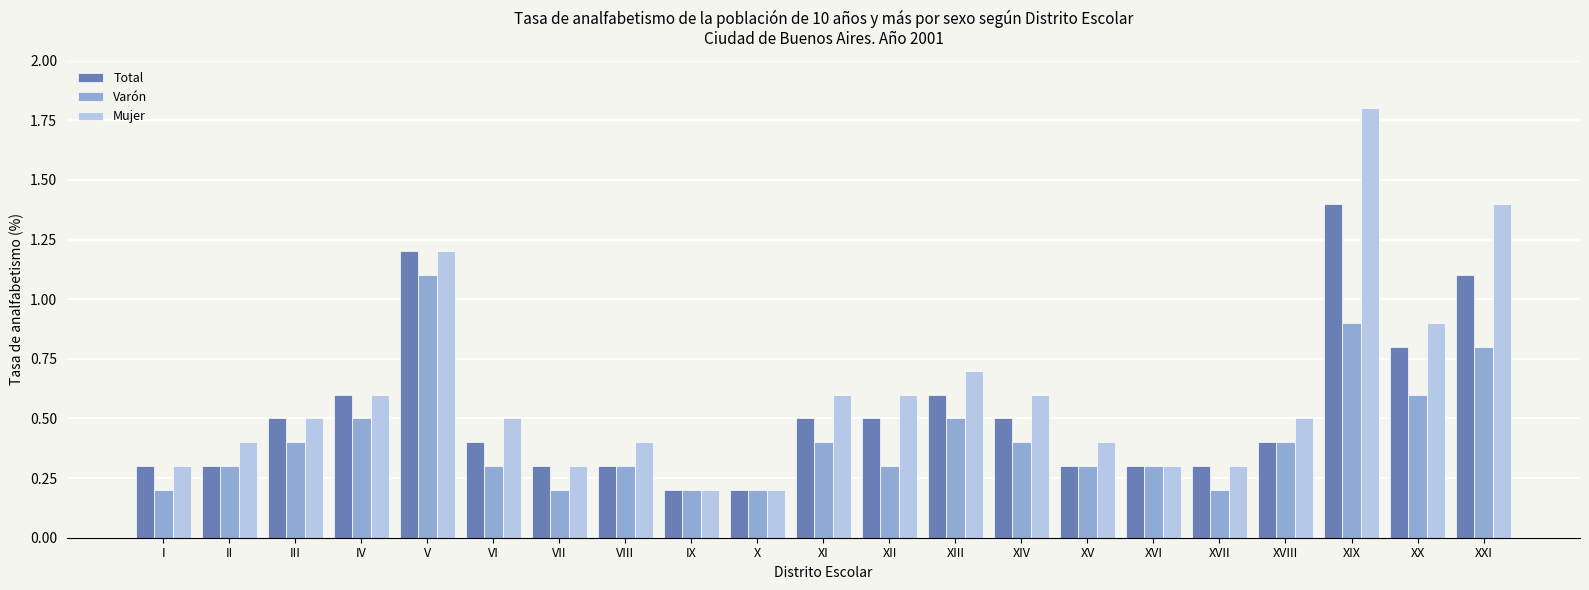

What is the total value across all series at XI?

1.5